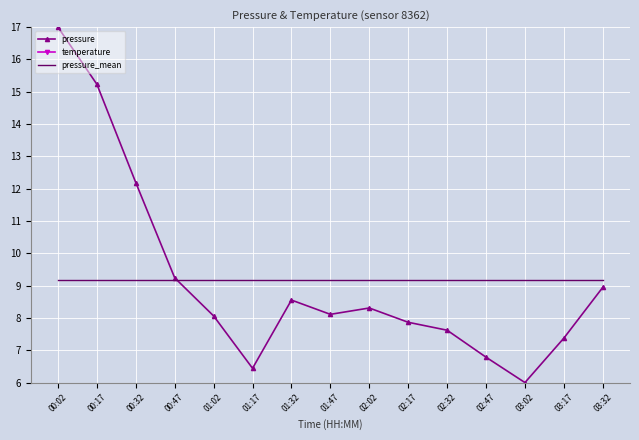

The value of temperature at 03:32 is 22.9. True or false?

True